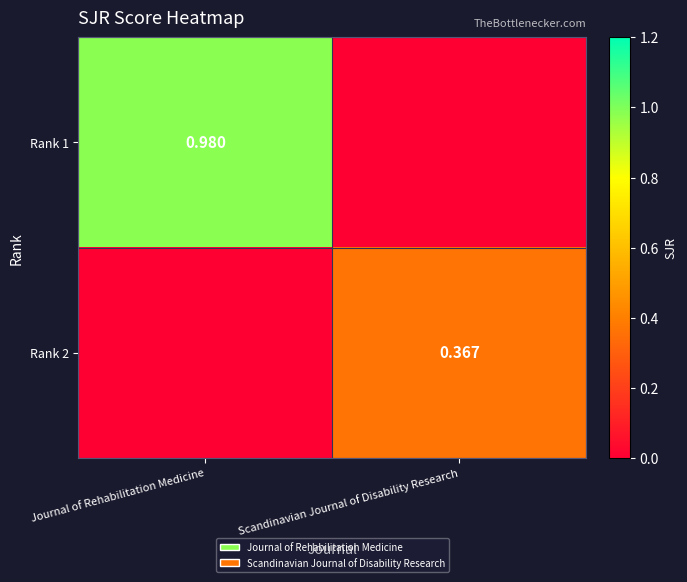

The value of Rank 1 at Journal of Rehabilitation Medicine is 1.0. True or false?

True